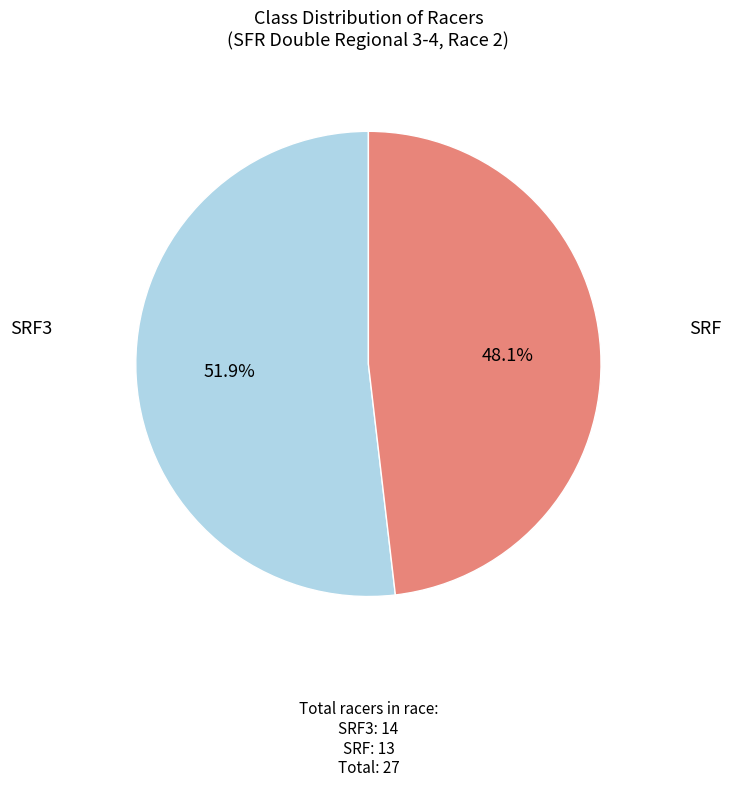

Which has a higher value, SRF3 or SRF?

SRF3